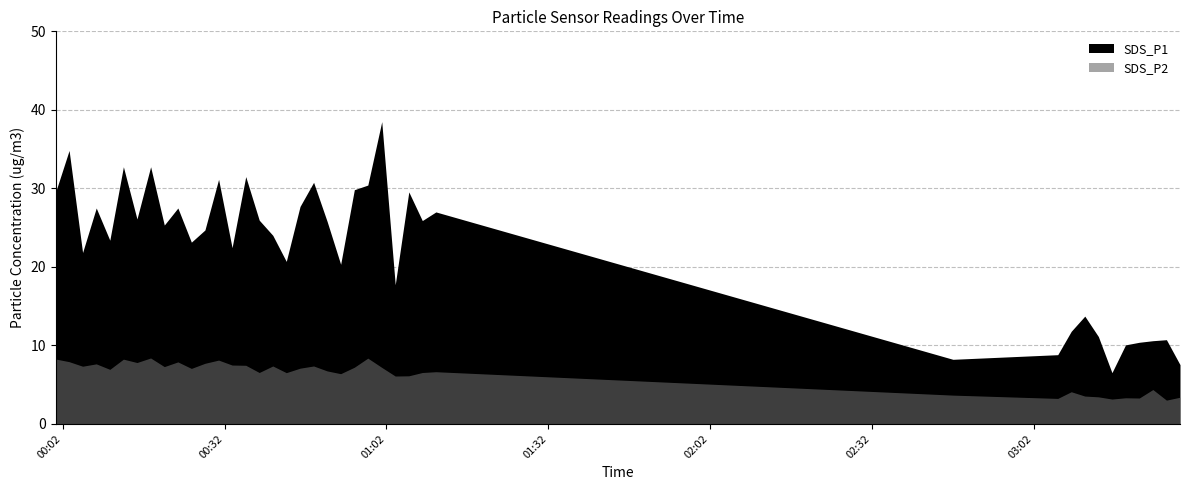

True or false: SDS_P2 and SDS_P1 intersect in this chart.

False